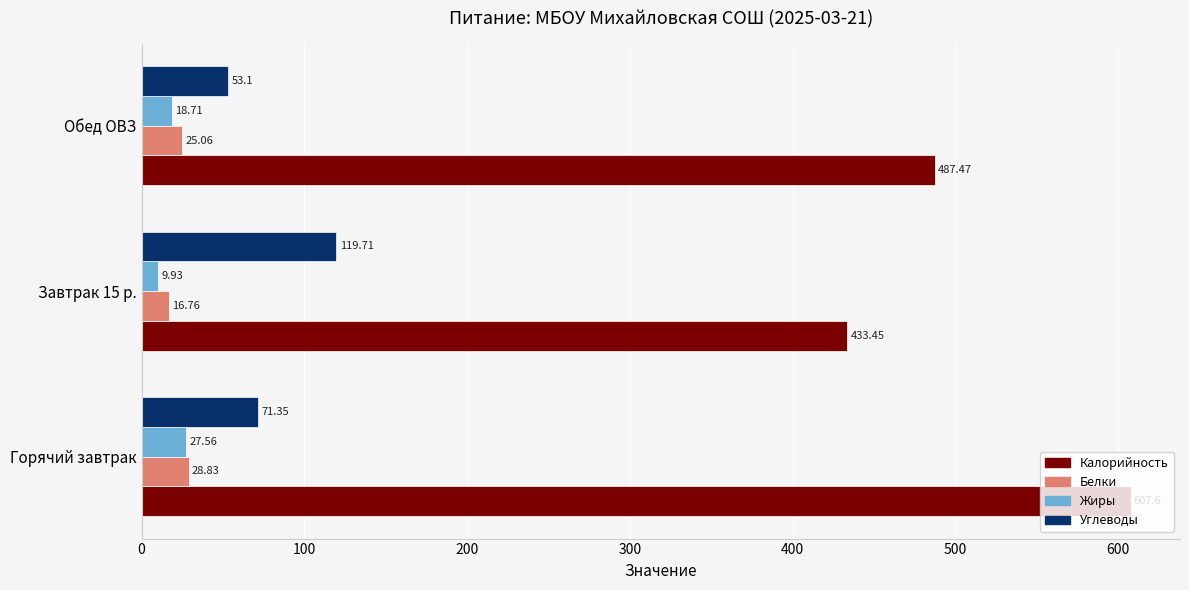

What is the average value of the Углеводы series?

81.4